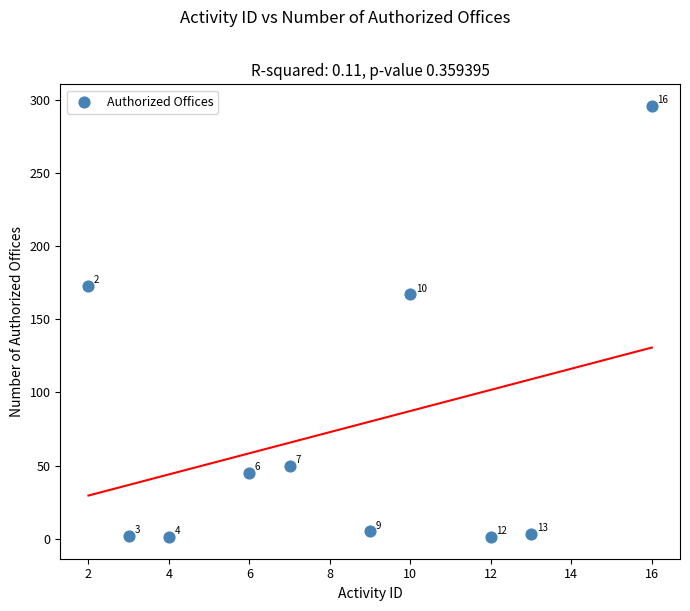

What is the average Y value?

74